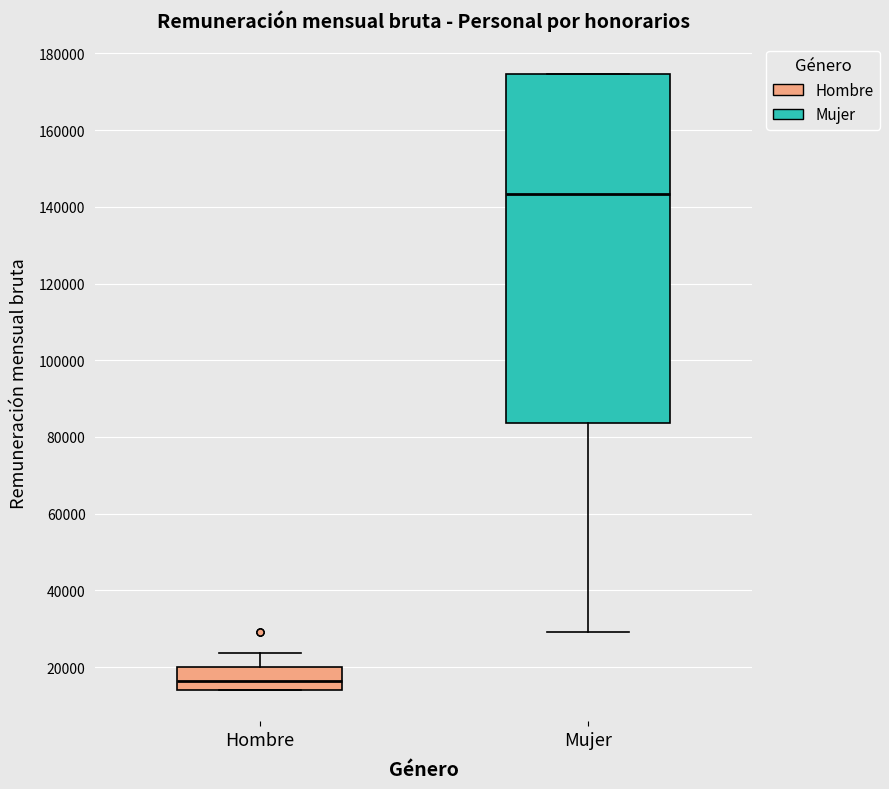

Where does the median line of the box for Mujer sit on the y-axis? The values are not printed on the chart, so give them approximately, as read against the axis.

144000